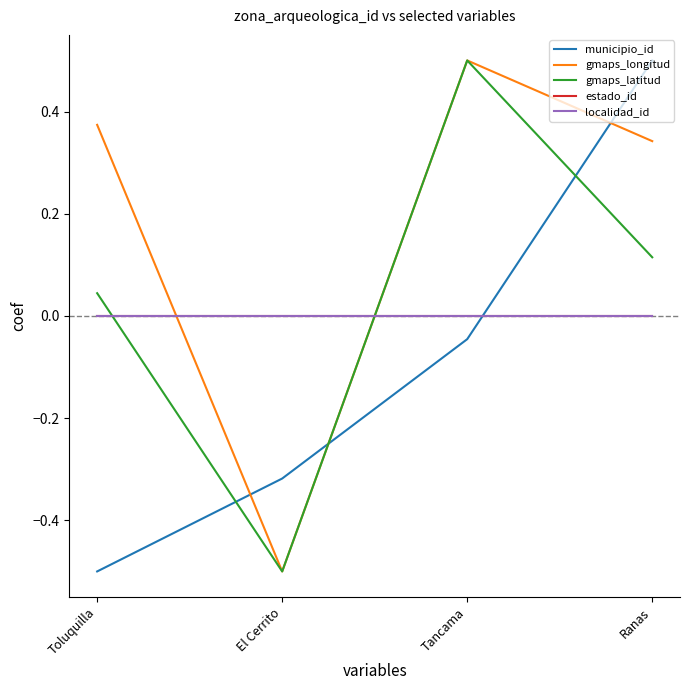

What is the greatest value displayed?

0.5